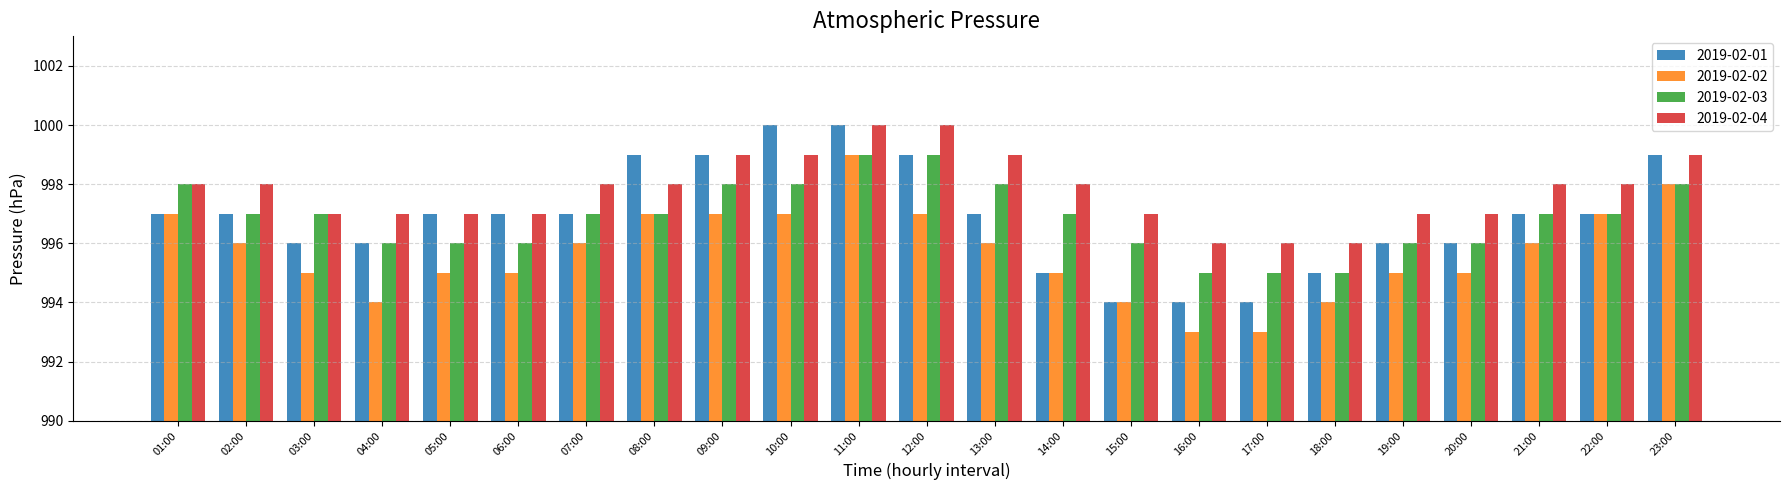

What is the difference between the second highest and minimum values in the 2019-02-02 series?

5